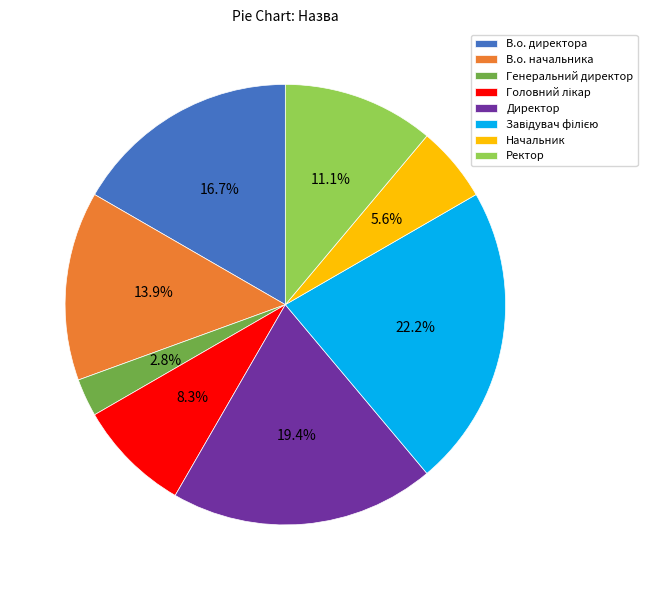

Which category has the smallest portion of the pie?

Генеральний директор